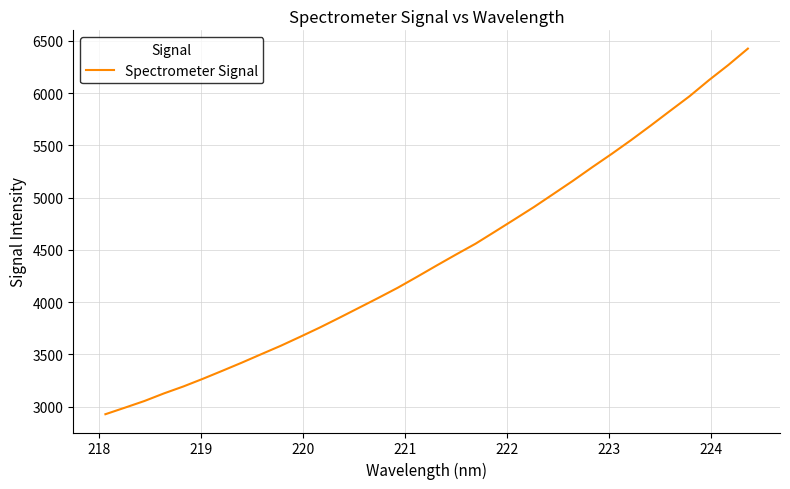

What is the difference between the maximum and minimum values?

3498.8